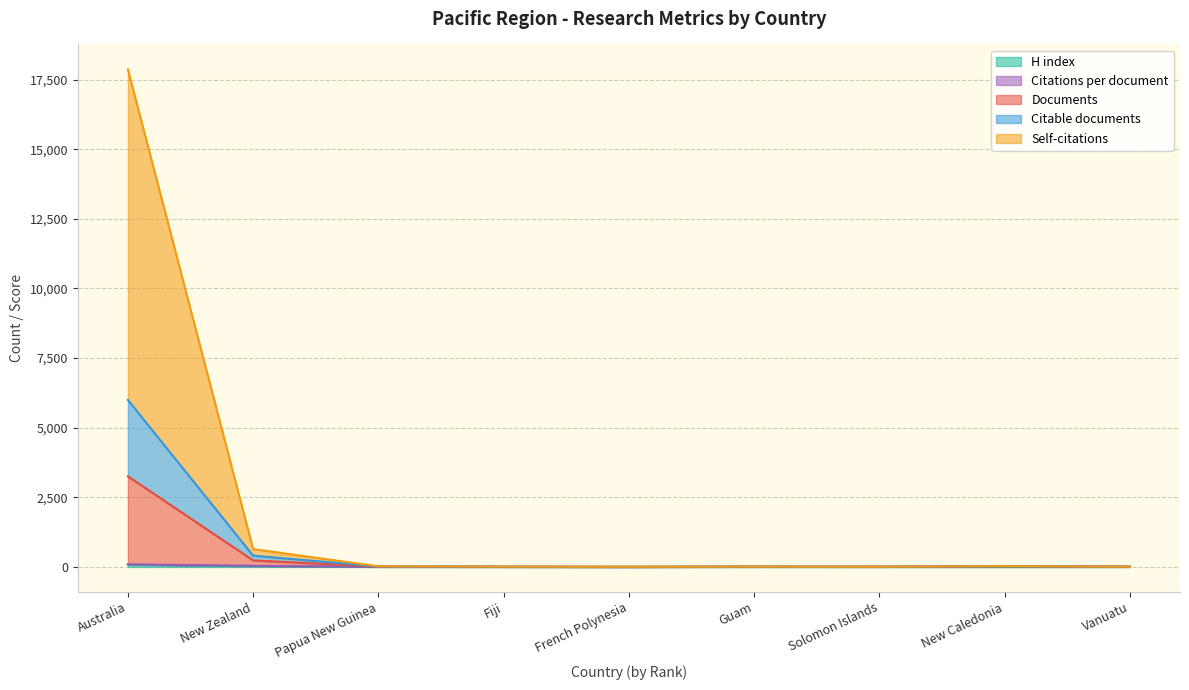

Does the chart have visible grid lines?

Yes